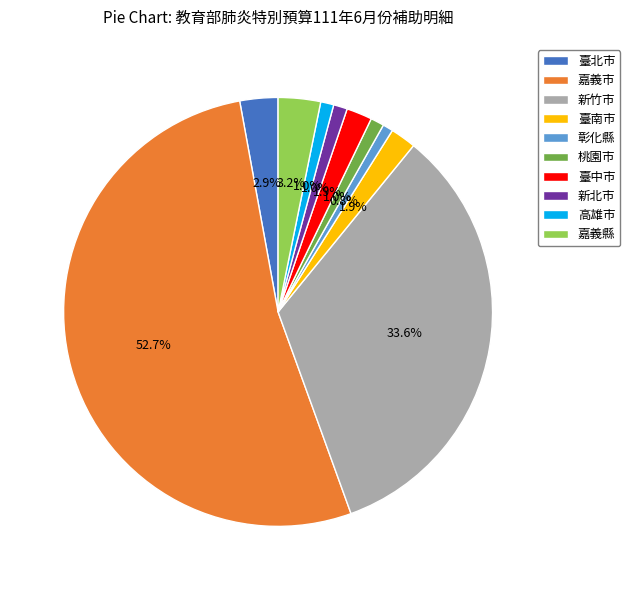

What percentage is the 新竹市 slice, to the nearest percent?

34%